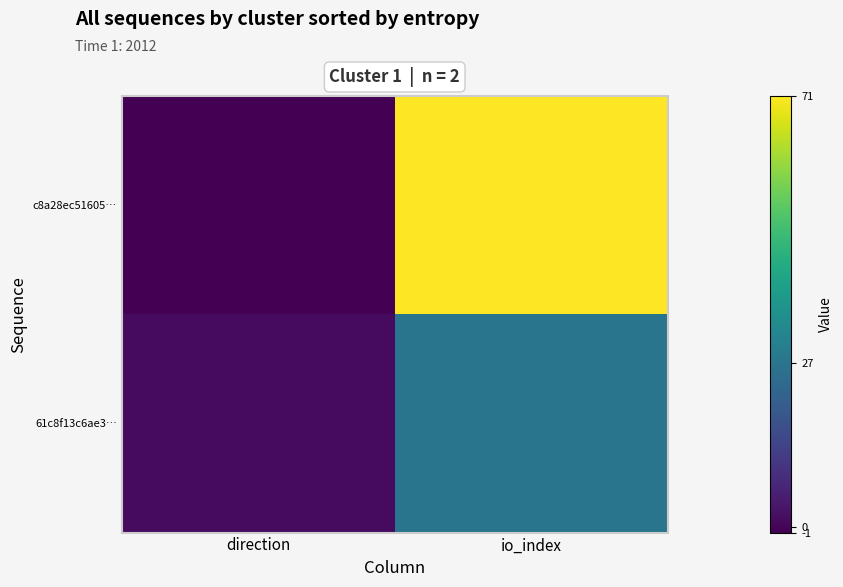

At direction, list the series in order from largest to smallest.

61c8f13c6ae3…, c8a28ec51605…